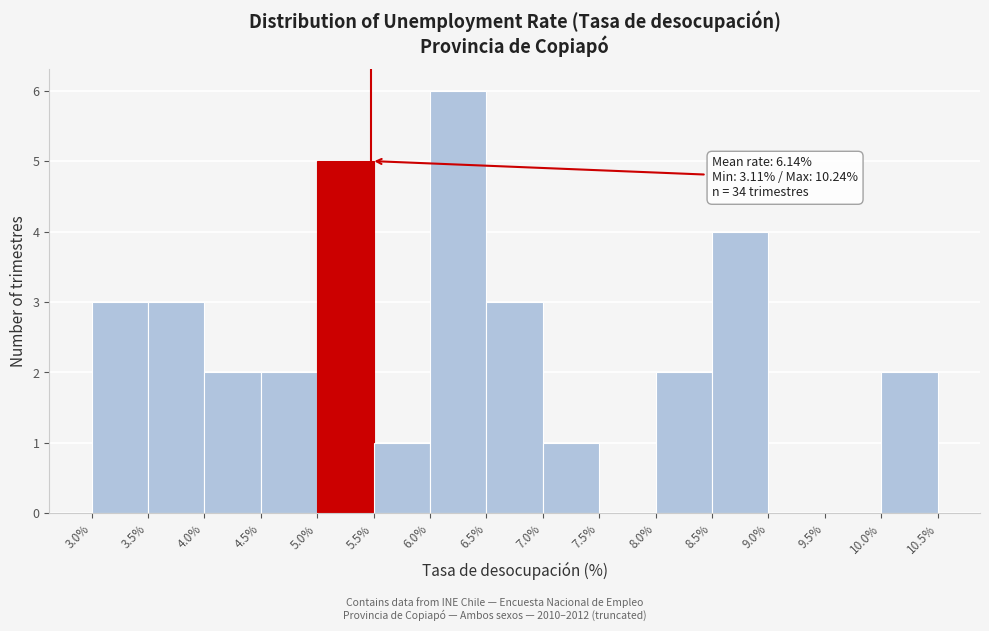

Over which range of the x-axis is the bar tallest?

6.0% to 6.5%